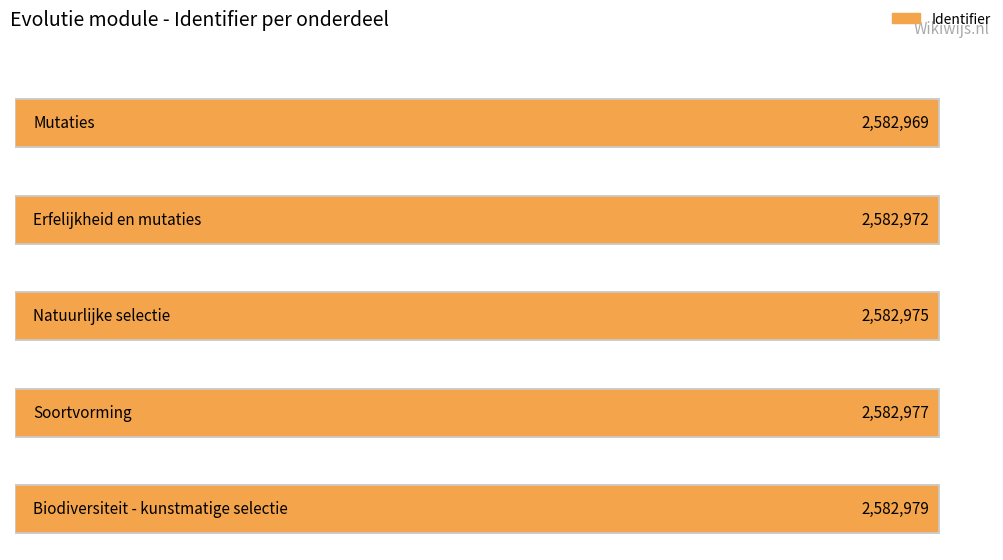

Reading left to right, what are all the values shown in this chart?

2582969	2582972	2582975	2582977	2582979